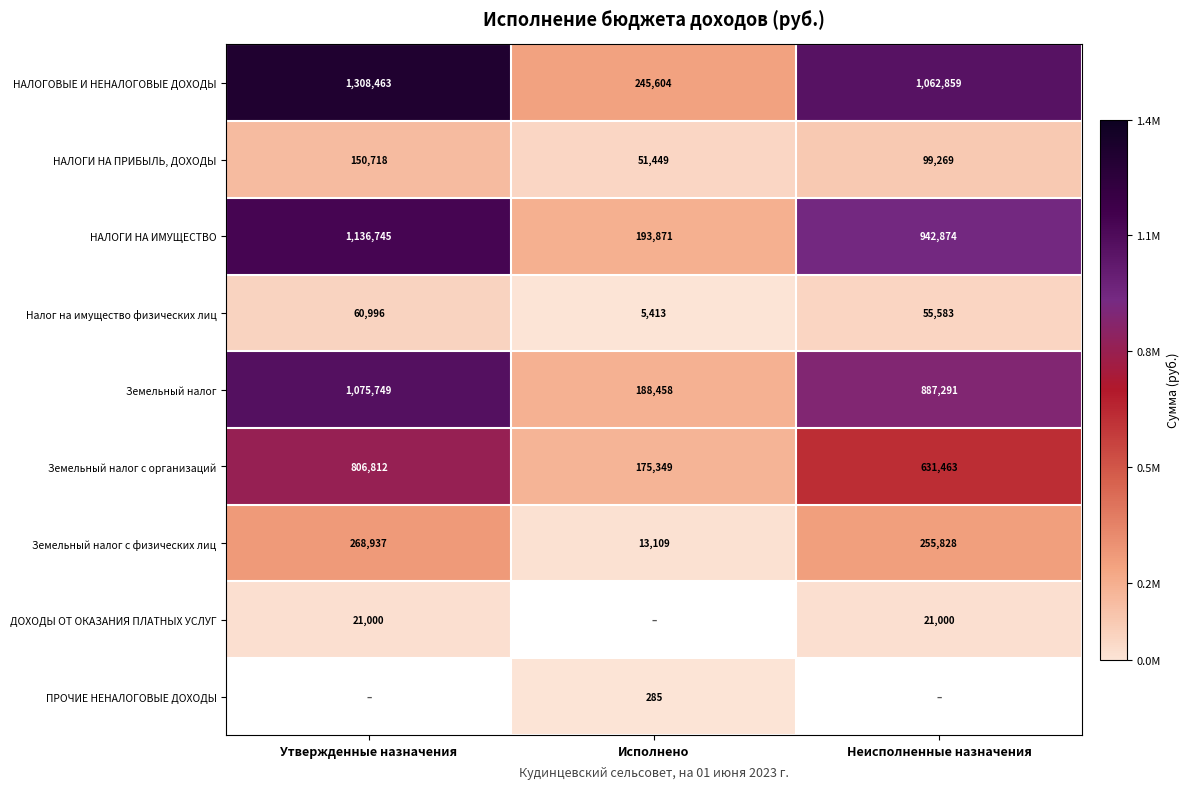

What is the sum of the НАЛОГОВЫЕ И НЕНАЛОГОВЫЕ ДОХОДЫ values at Утвержденные назначения and Неисполненные назначения?

2371322